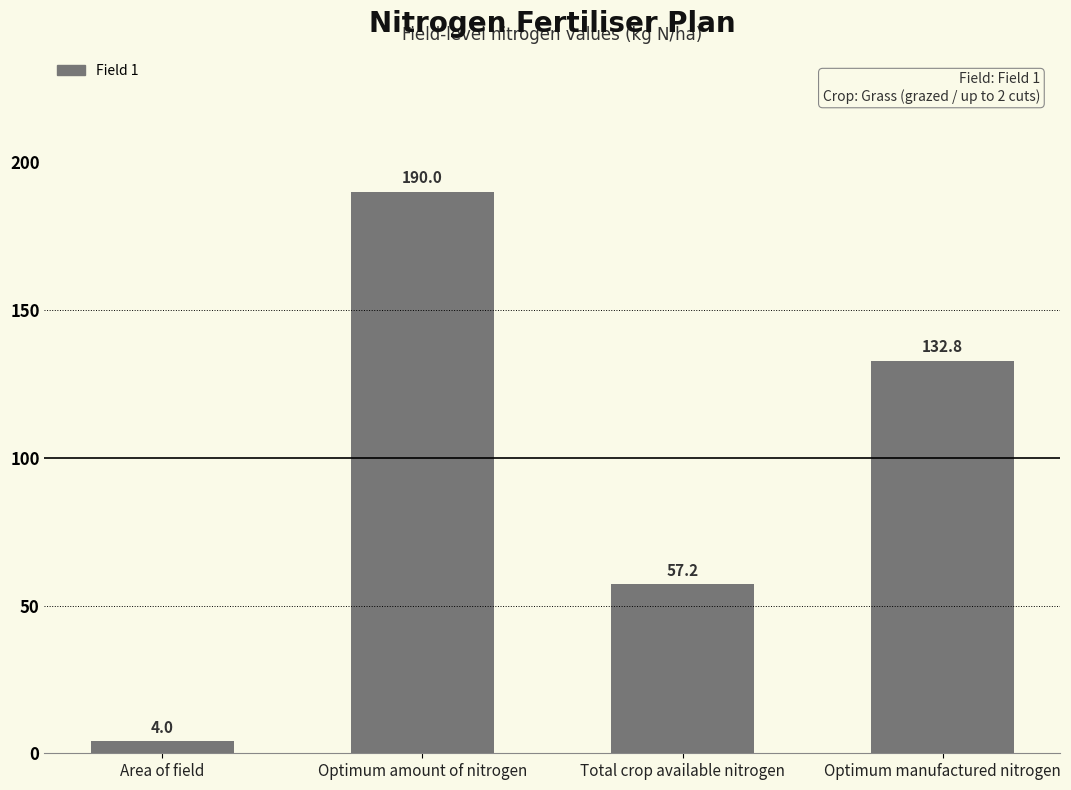

Approximately how many times larger is the value at Optimum amount of nitrogen compared to Optimum manufactured nitrogen?

1.4